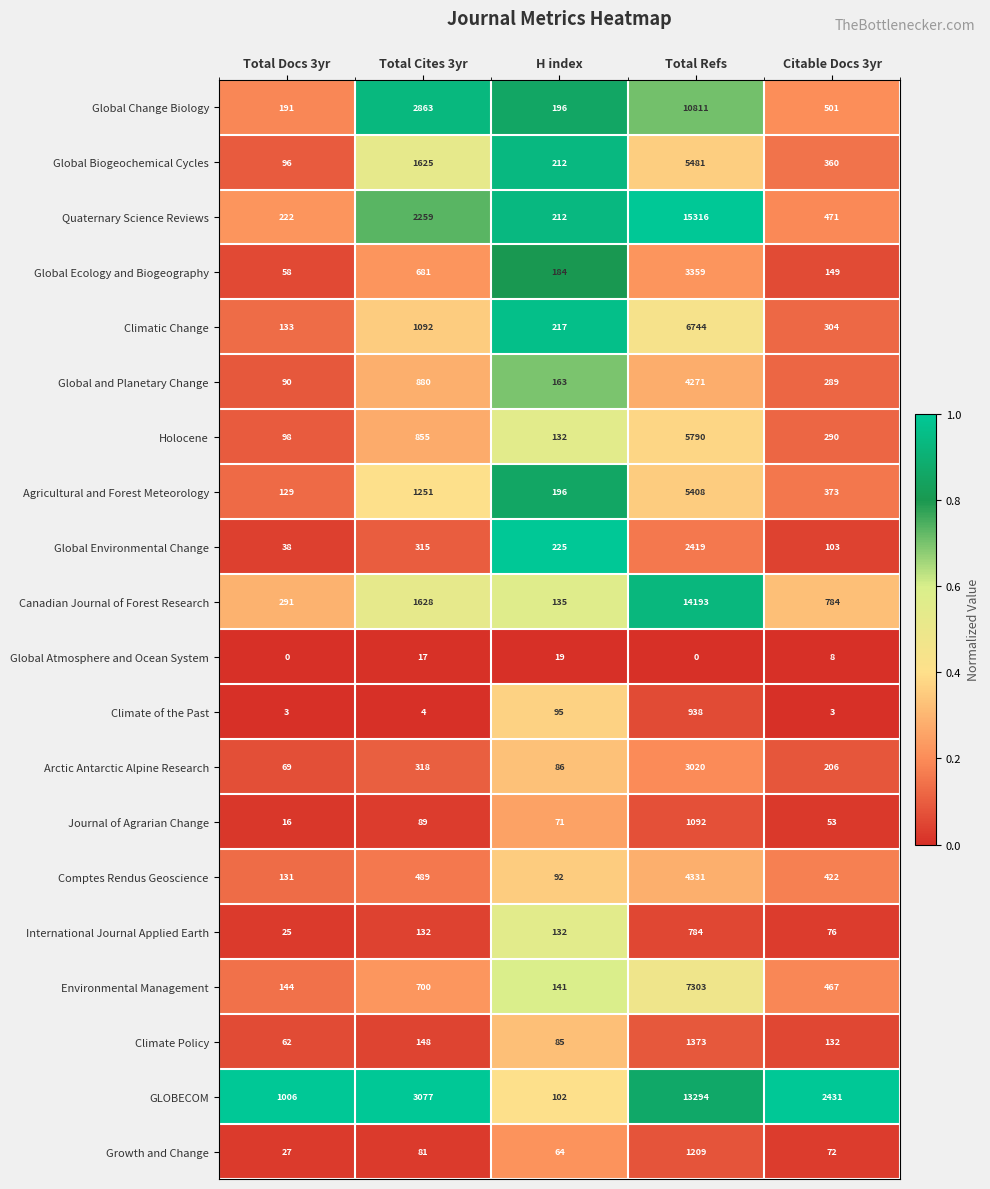

What is the difference between the Agricultural and Forest Meteorology values at Total Refs and Total Docs 3yr?

5279